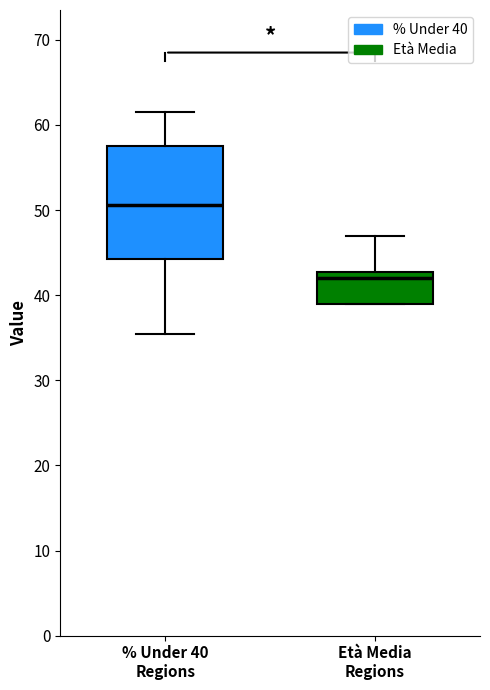

Comparing the boxes themselves (not the whiskers), which one is the tallest?

% Under 40 Regions